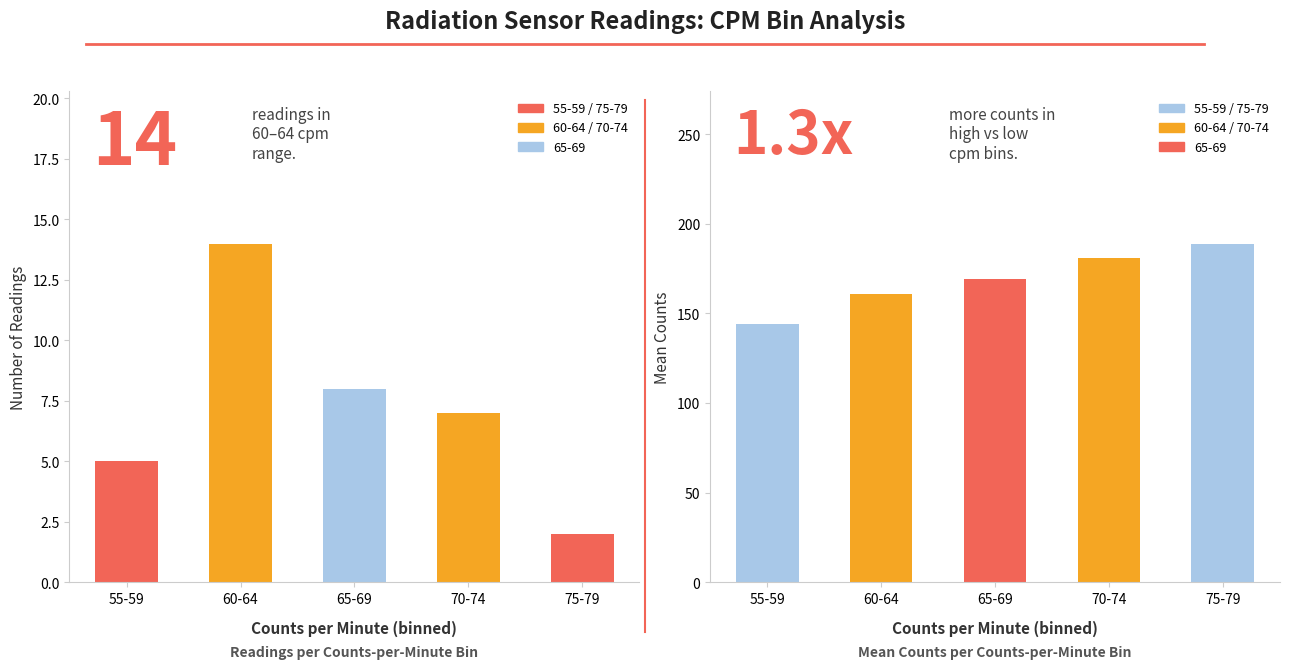

What is the sum of all Mean Counts values?

844